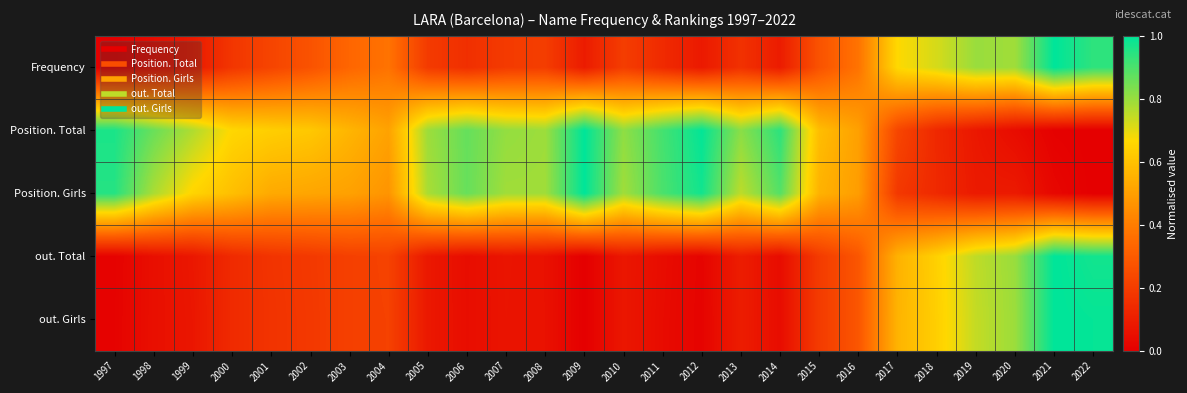

Reading left to right, list all the values displayed in this chart.

Frequency: 1997=0.0	1998=0.0	1999=0.1	2000=0.2	2001=0.2	2002=0.3	2003=0.3	2004=0.4	2005=0.2	2006=0.2	2007=0.2	2008=0.2	2009=0.1	2010=0.2	2011=0.1	2012=0.1	2013=0.2	2014=0.1	2015=0.3	2016=0.4	2017=0.7	2018=0.7	2019=0.8	2020=0.8	2021=1.0	2022=0.9
Position. Total: 1997=1.0	1998=0.9	1999=0.8	2000=0.7	2001=0.6	2002=0.6	2003=0.6	2004=0.5	2005=0.8	2006=0.9	2007=0.8	2008=0.8	2009=1.0	2010=0.8	2011=0.9	2012=1.0	2013=0.8	2014=0.9	2015=0.6	2016=0.5	2017=0.2	2018=0.1	2019=0.1	2020=0.0	2021=0.0	2022=0.0
Position. Girls: 1997=1.0	1998=0.8	1999=0.7	2000=0.6	2001=0.5	2002=0.5	2003=0.5	2004=0.5	2005=0.8	2006=0.9	2007=0.8	2008=0.8	2009=1.0	2010=0.8	2011=0.9	2012=1.0	2013=0.8	2014=0.9	2015=0.6	2016=0.5	2017=0.2	2018=0.1	2019=0.1	2020=0.1	2021=0.0	2022=0.0
out. Total: 1997=0.0	1998=0.1	1999=0.1	2000=0.1	2001=0.2	2002=0.2	2003=0.2	2004=0.2	2005=0.1	2006=0.0	2007=0.1	2008=0.1	2009=0.0	2010=0.1	2011=0.0	2012=0.0	2013=0.1	2014=0.0	2015=0.2	2016=0.3	2017=0.6	2018=0.6	2019=0.8	2020=0.8	2021=1.0	2022=1.0
out. Girls: 1997=0.0	1998=0.1	1999=0.1	2000=0.1	2001=0.2	2002=0.2	2003=0.2	2004=0.2	2005=0.1	2006=0.0	2007=0.1	2008=0.1	2009=0.0	2010=0.1	2011=0.0	2012=0.0	2013=0.1	2014=0.0	2015=0.2	2016=0.3	2017=0.6	2018=0.6	2019=0.7	2020=0.8	2021=1.0	2022=1.0